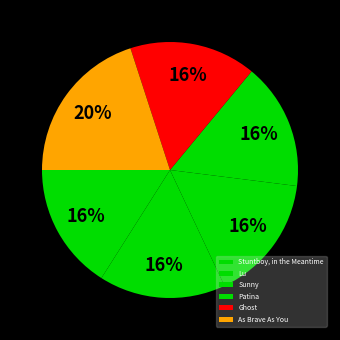

Is it true that Sunny is 23% of the pie?

False